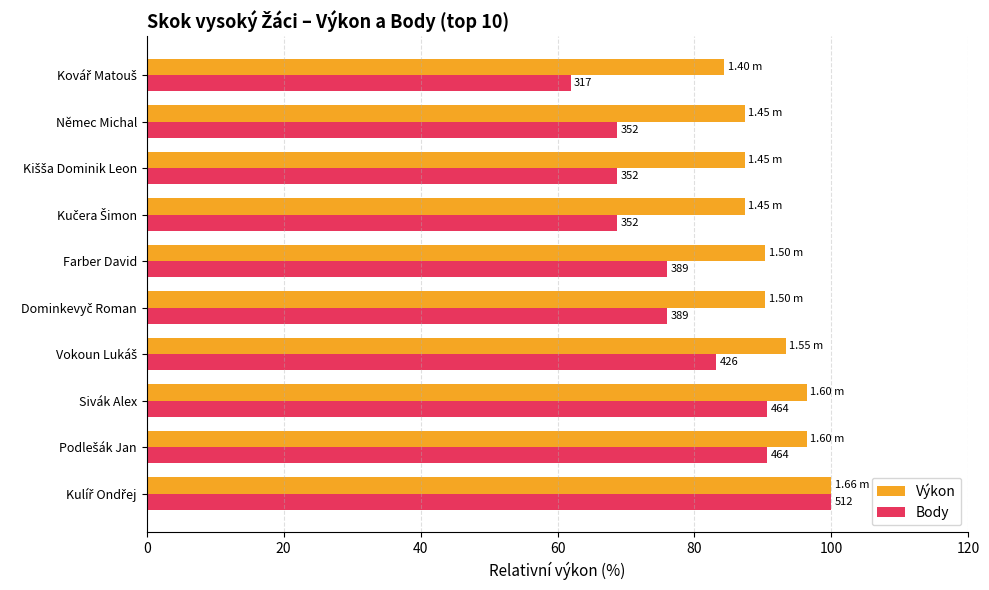

What are all the series names shown in the legend?

Výkon, Body